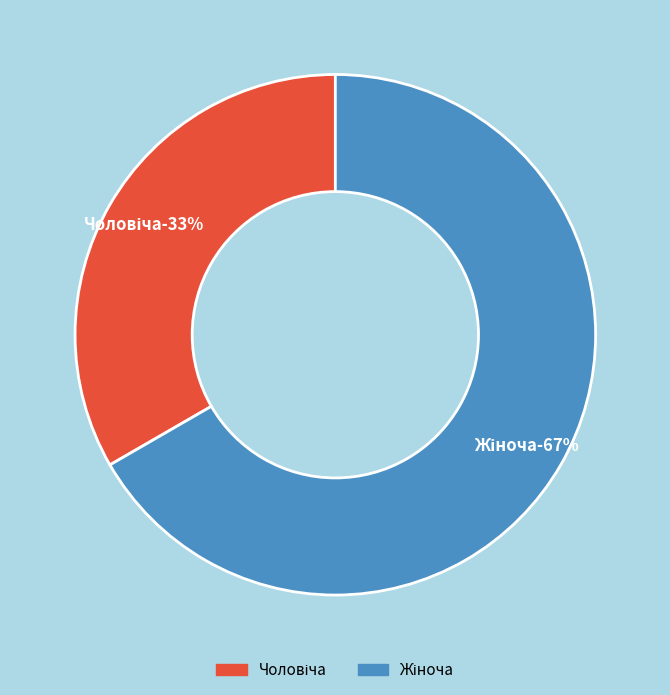

Combined, do Жіноча and Чоловіча account for over 50%?

Yes